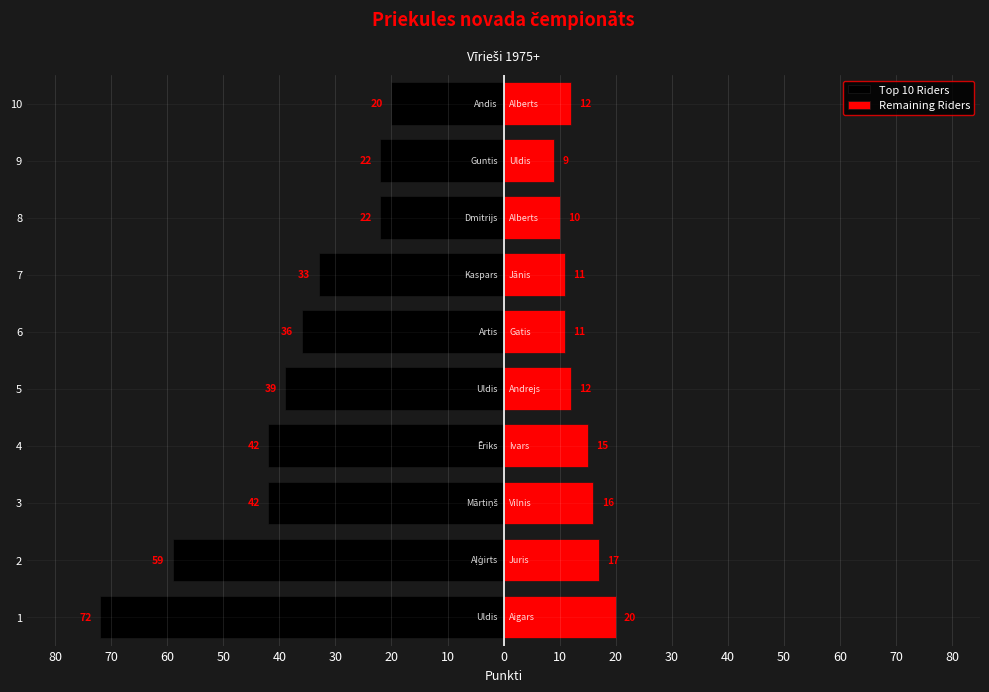

Which series has the largest range (max minus min)?

Top 10 Riders